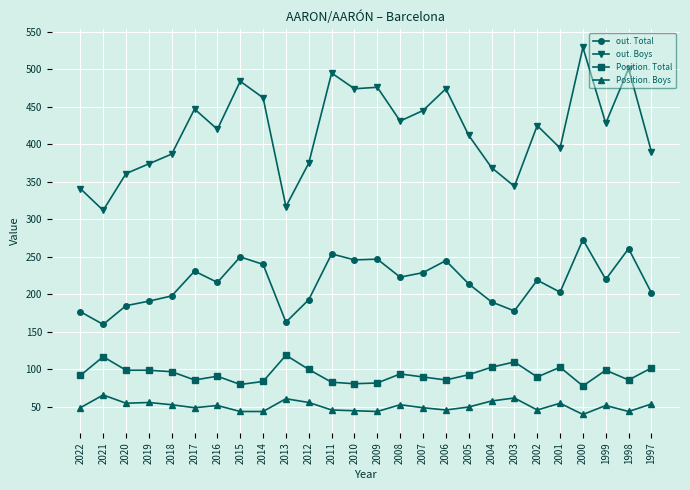

Rank the series at 2012 from highest to lowest value.

out. Boys, out. Total, Position. Total, Position. Boys